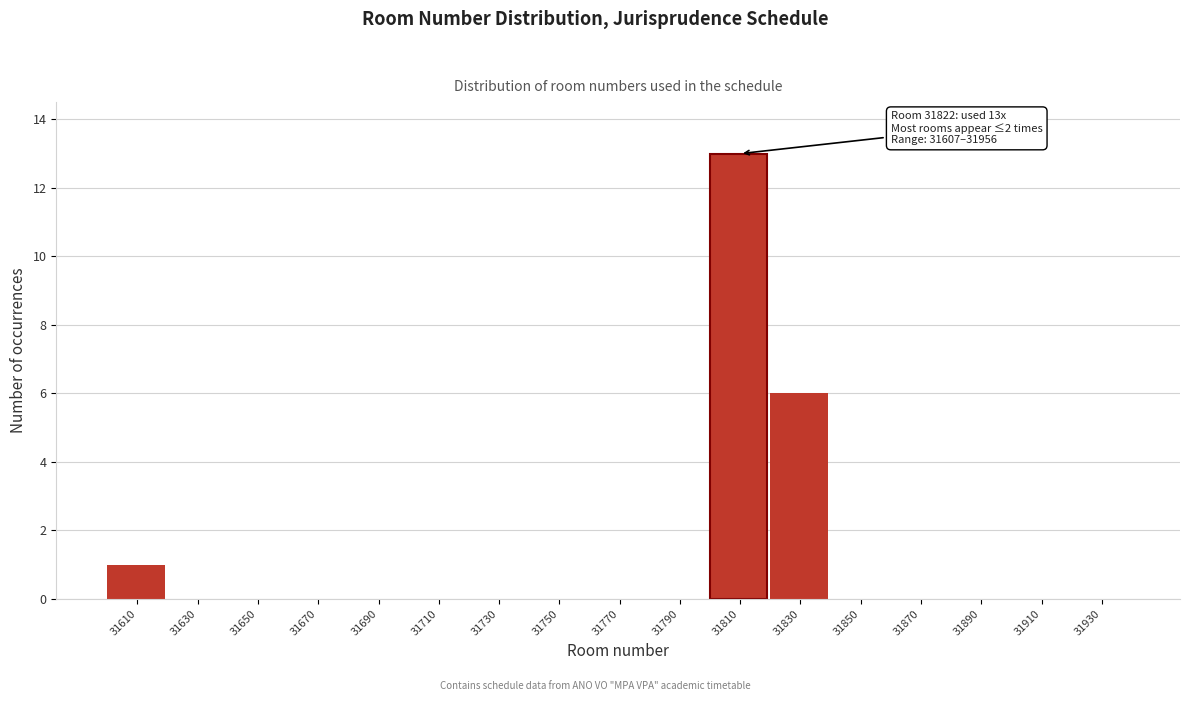

Reading left to right, what are all the values shown in this chart?

31610=1	31630=0	31650=0	31670=0	31690=0	31710=0	31730=0	31750=0	31770=0	31790=0	31810=13	31830=6	31850=0	31870=0	31890=0	31910=0	31930=0